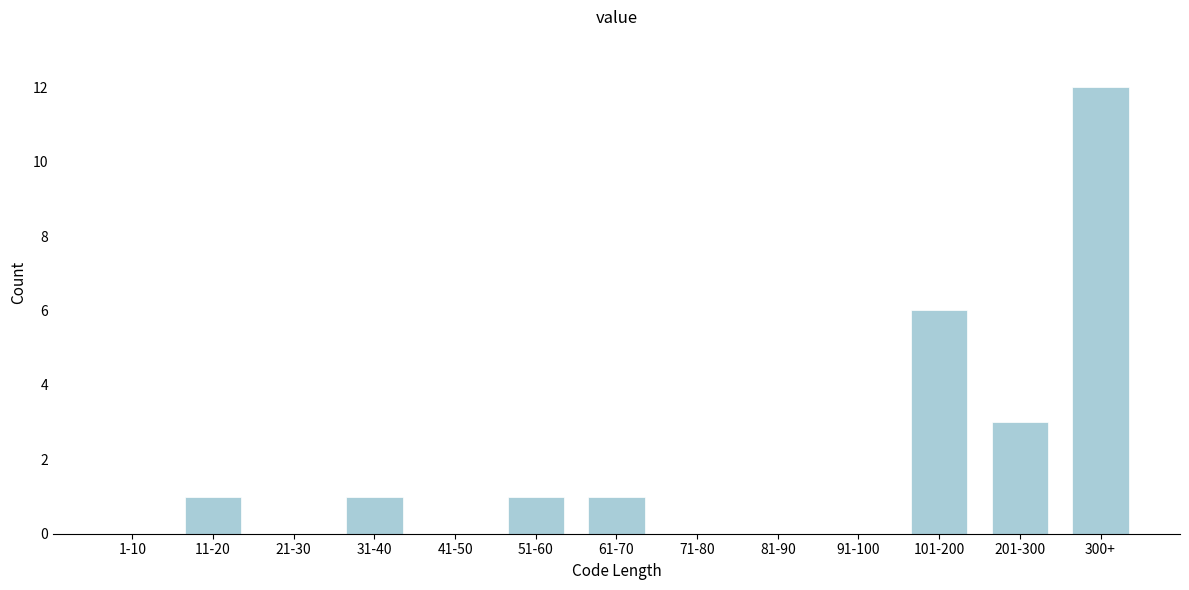

Reading right to left, list all the values displayed in this chart.

300+=12	201-300=3	101-200=6	91-100=0	81-90=0	71-80=0	61-70=1	51-60=1	41-50=0	31-40=1	21-30=0	11-20=1	1-10=0